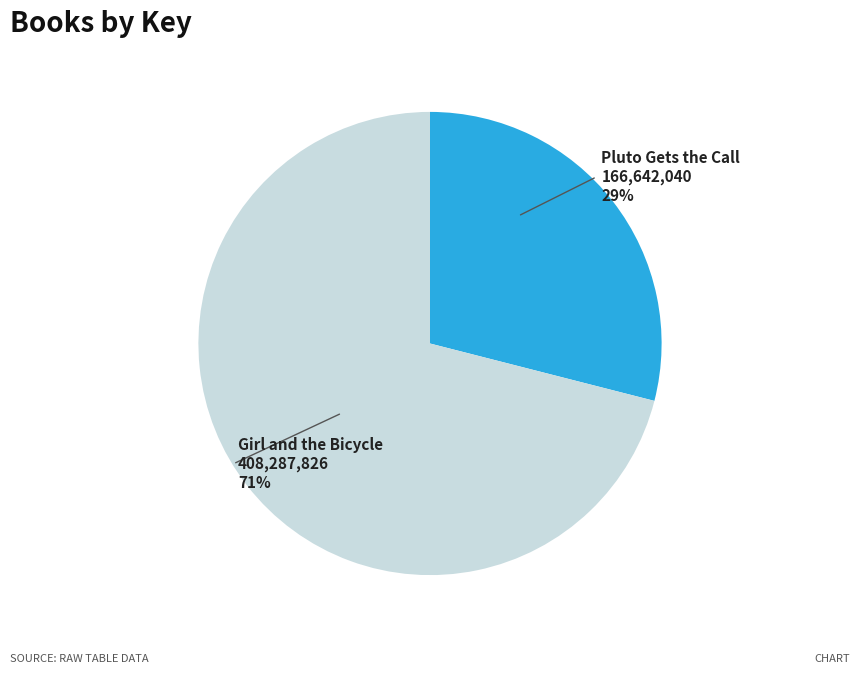

Combined, do Pluto Gets the Call and Girl and the Bicycle account for over 50%?

Yes